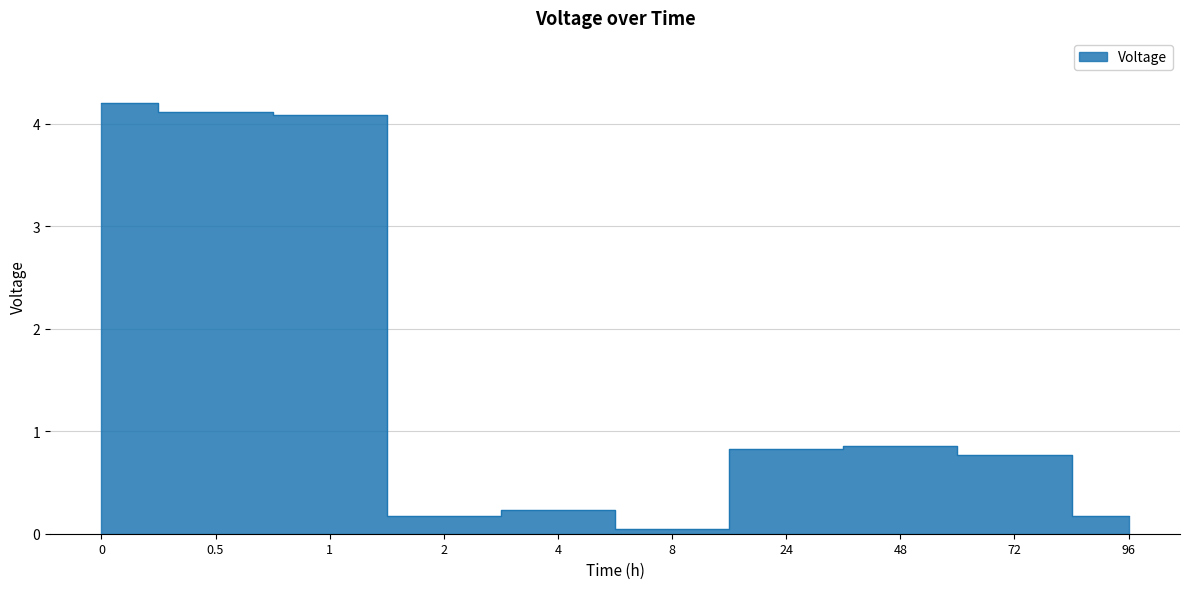

What value does the data have at 1?

4.1